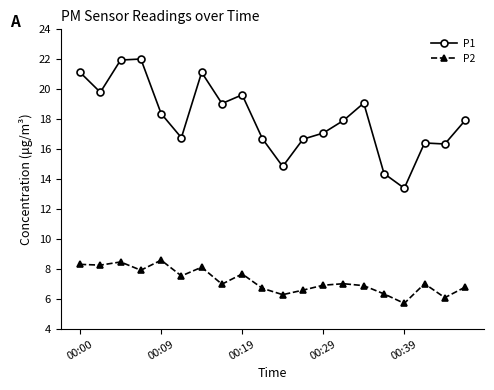

At how many categories does at least one series exceed 5?

20